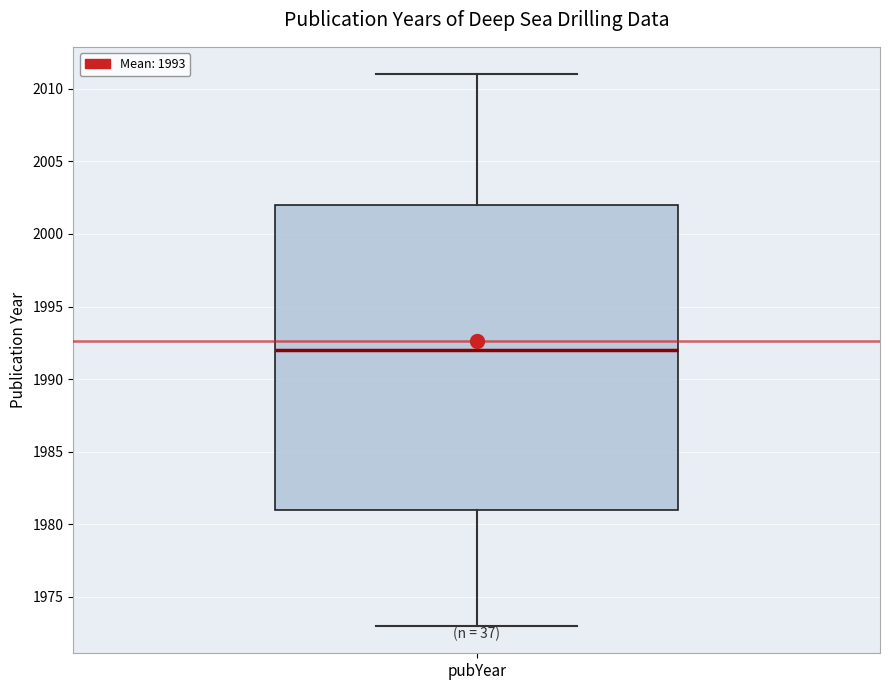

Read this box plot against the y-axis: the position of the median line, the range covered by the box, and the ends of both whiskers. The values are not printed on the chart, so give them approximately, as read against the axis.

median 1992, box 1981 to 2002, whiskers 1973 to 2011